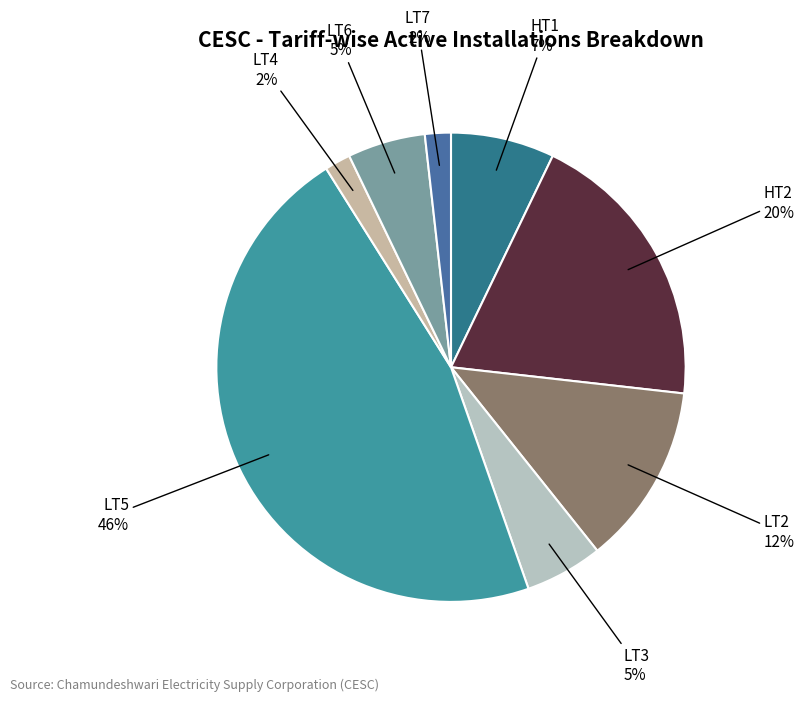

What is the largest slice in the pie chart?

LT5